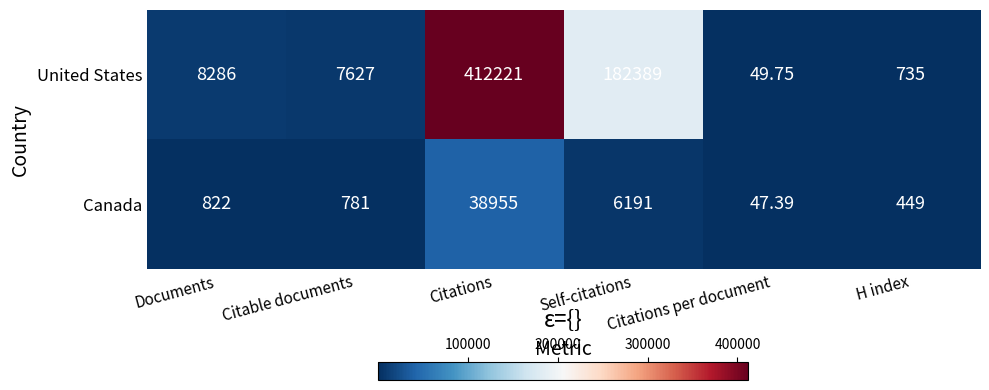

Which label corresponds to the largest value in the chart?

Citations